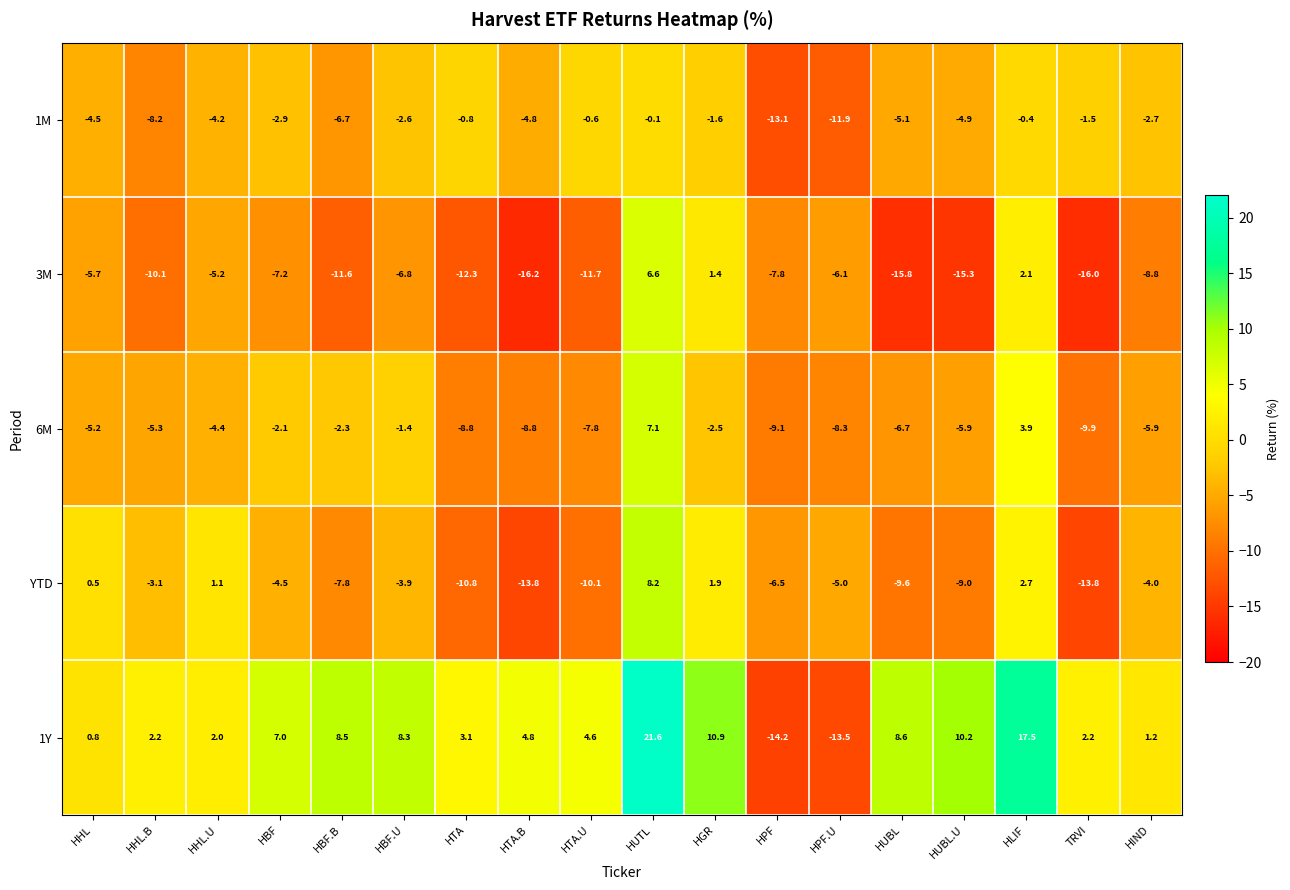

Which series has the widest spread of values?

1Y